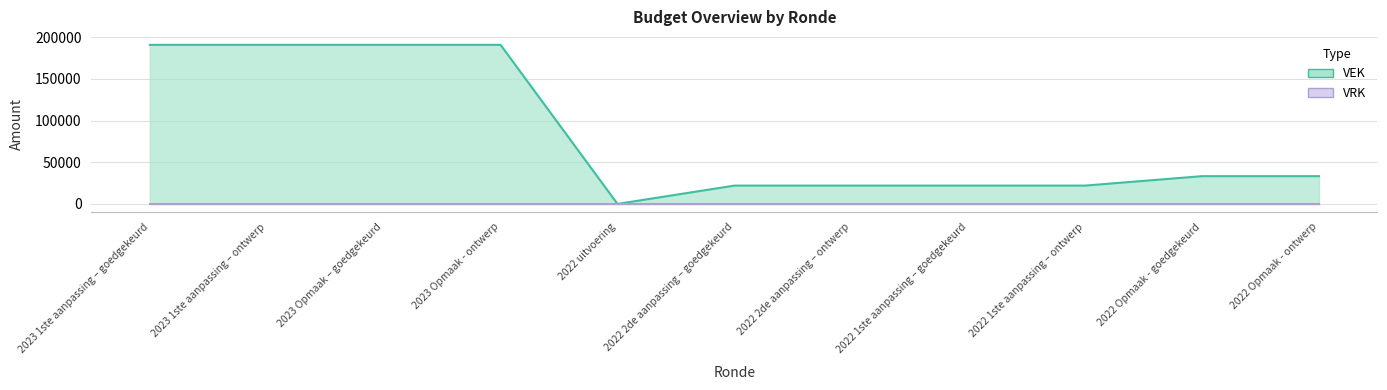

How many values are below 33333?

5